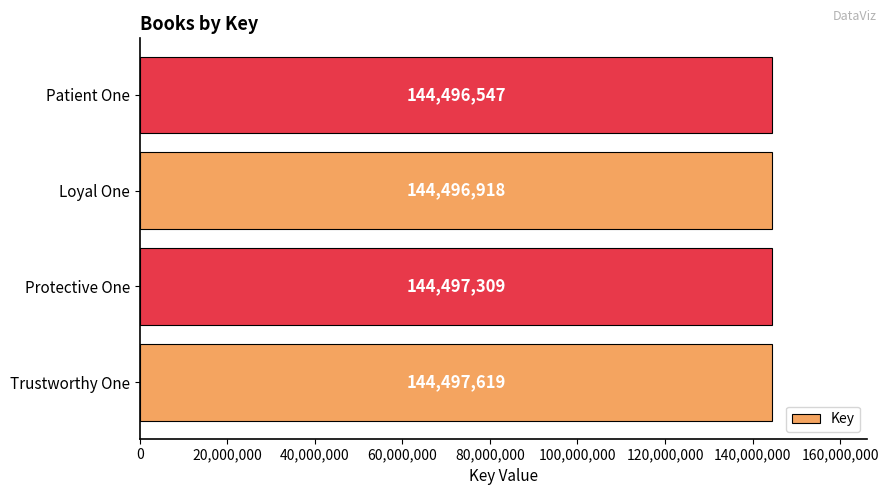

Rank the categories by value from lowest to highest.

Patient One, Loyal One, Protective One, Trustworthy One